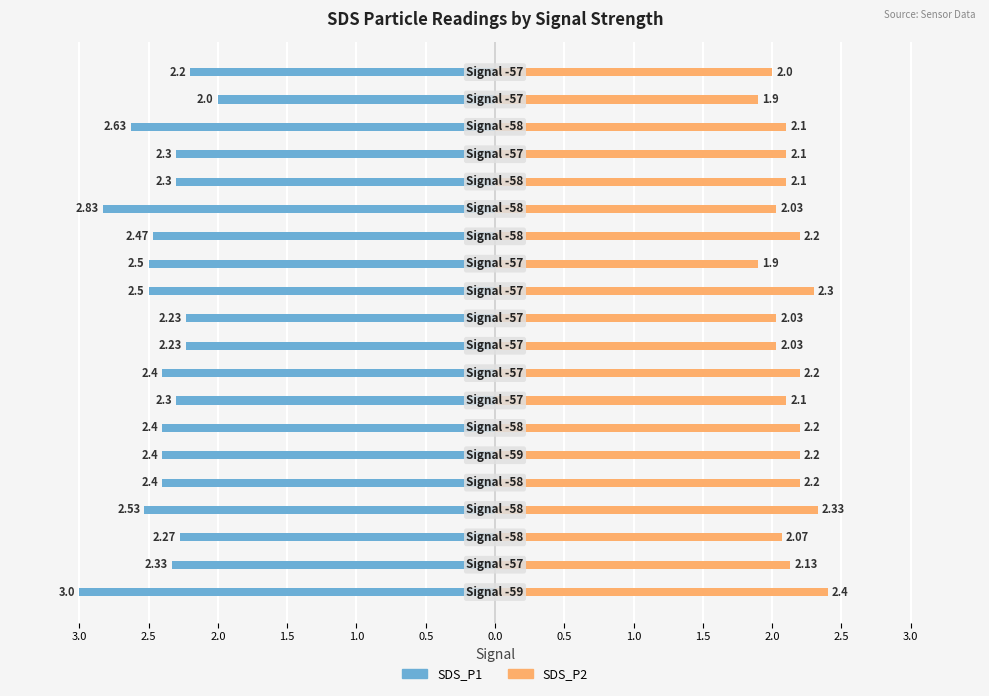

Is it true that SDS_P2 equals 3.2 at 1.5?

False